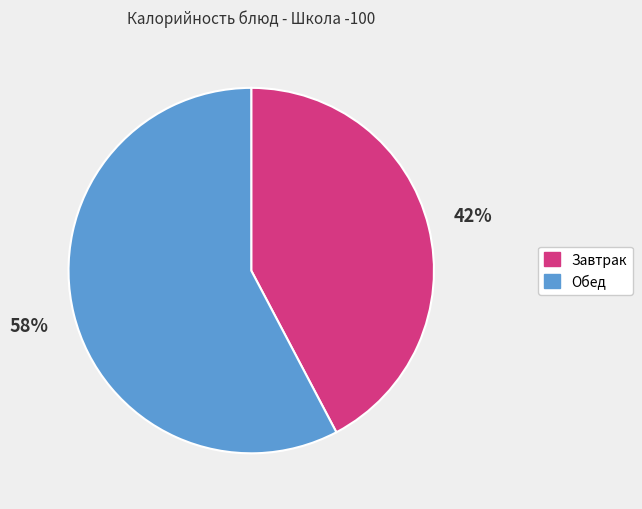

What percentage is the Завтрак slice, to the nearest percent?

42%